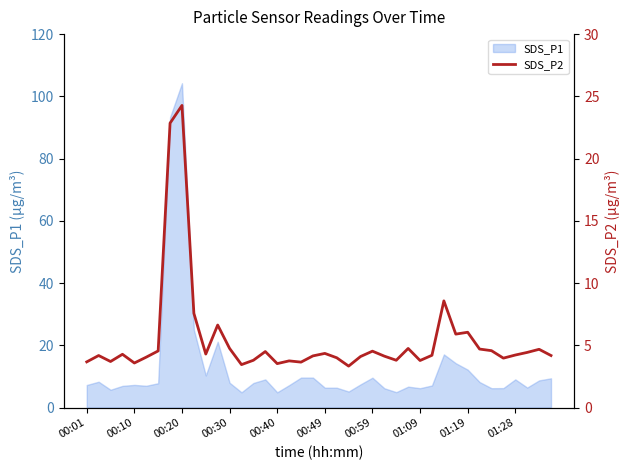

Count the number of categories in the chart.

40